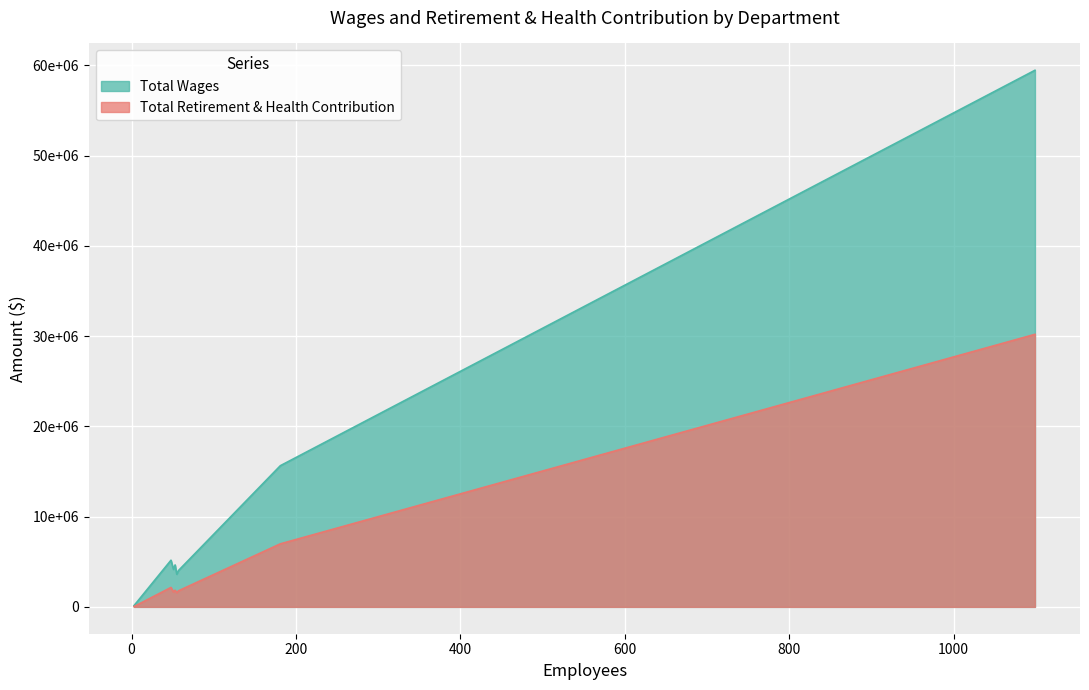

List the series in order of their peak value, lowest first.

Total Retirement & Health Contribution, Total Wages